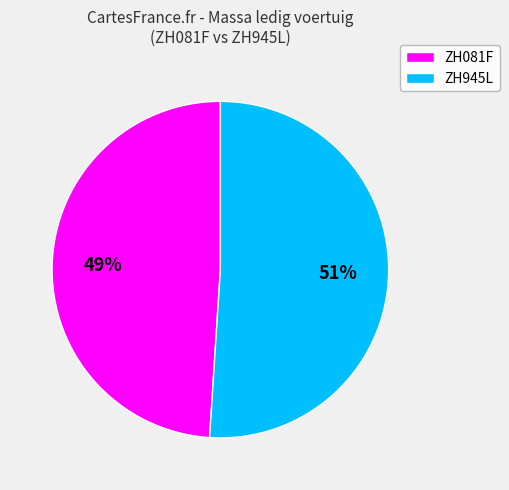

What percentage is the ZH081F slice, to the nearest percent?

49%